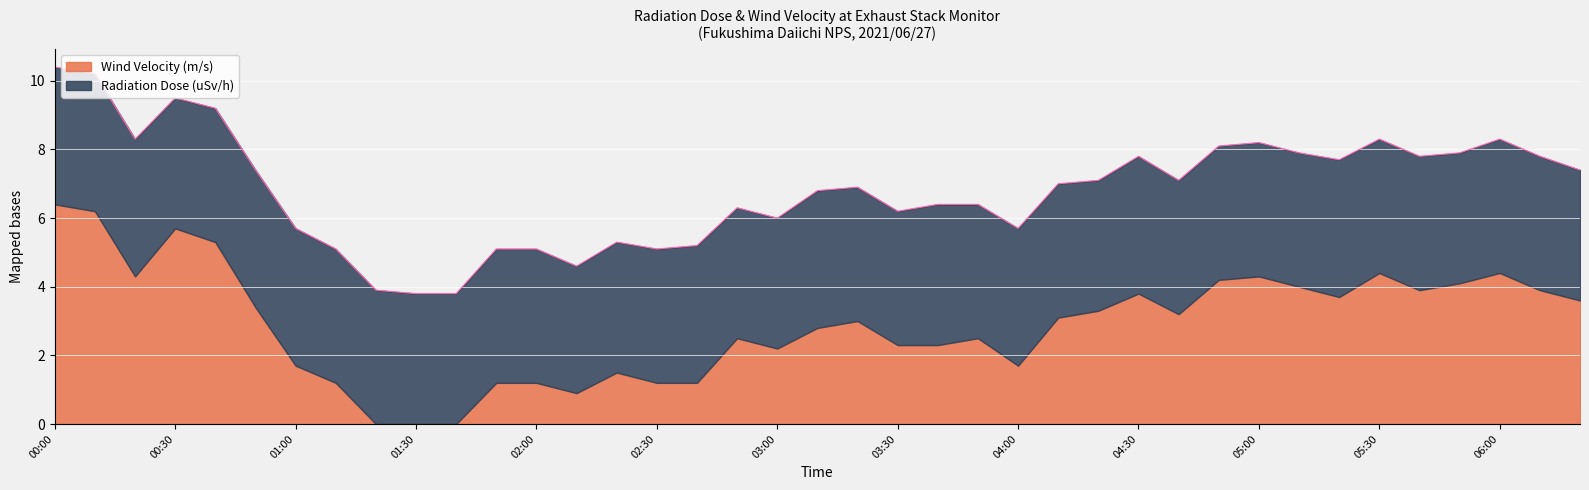

Where is the first local minimum?

00:20